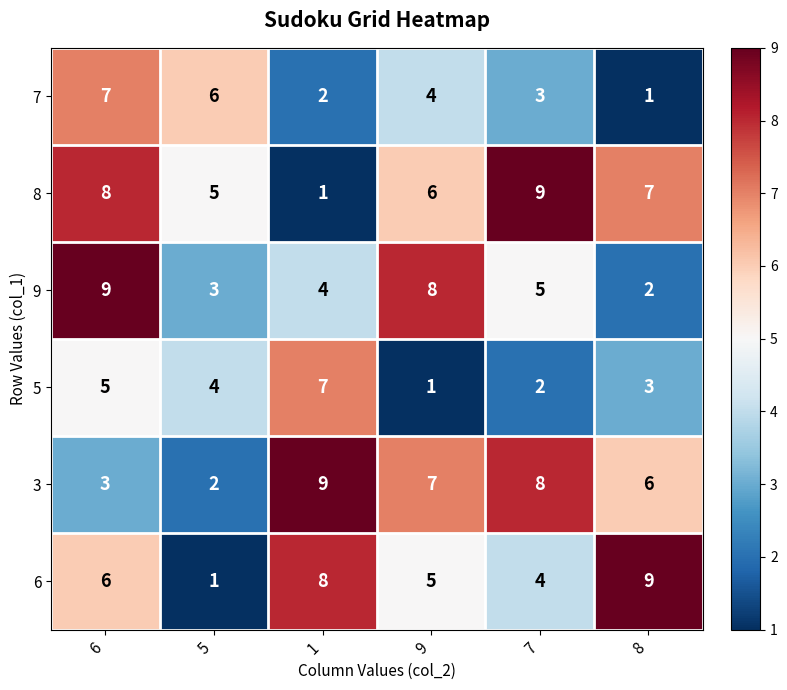

At how many categories does at least one series exceed 2?

6